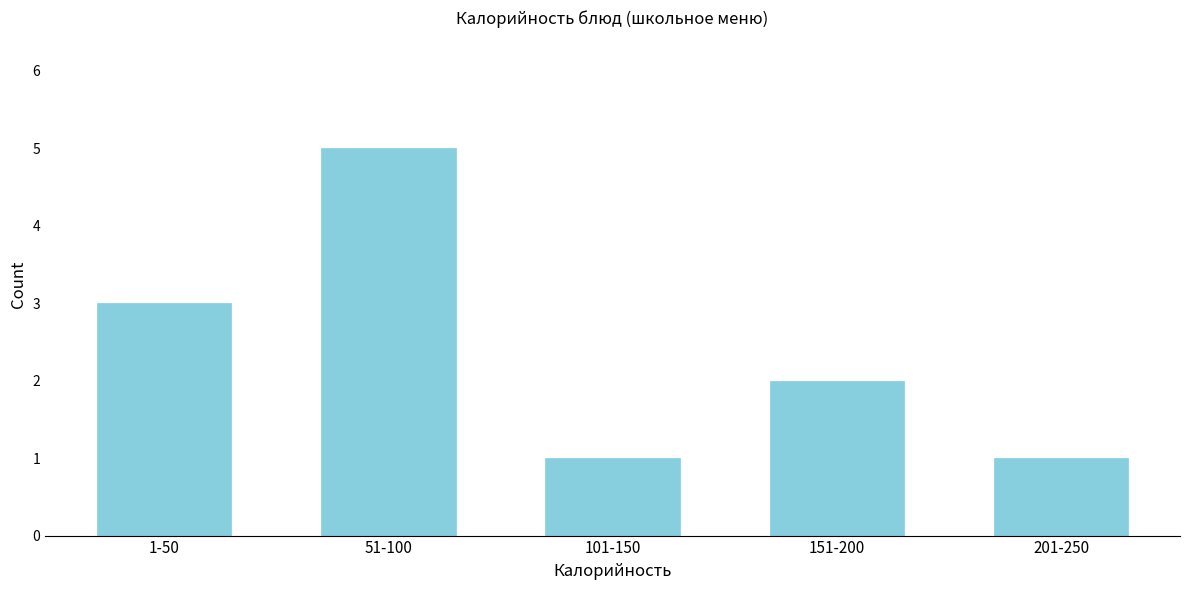

Reading right to left, what are all the values shown in this chart?

201-250=1	151-200=2	101-150=1	51-100=5	1-50=3